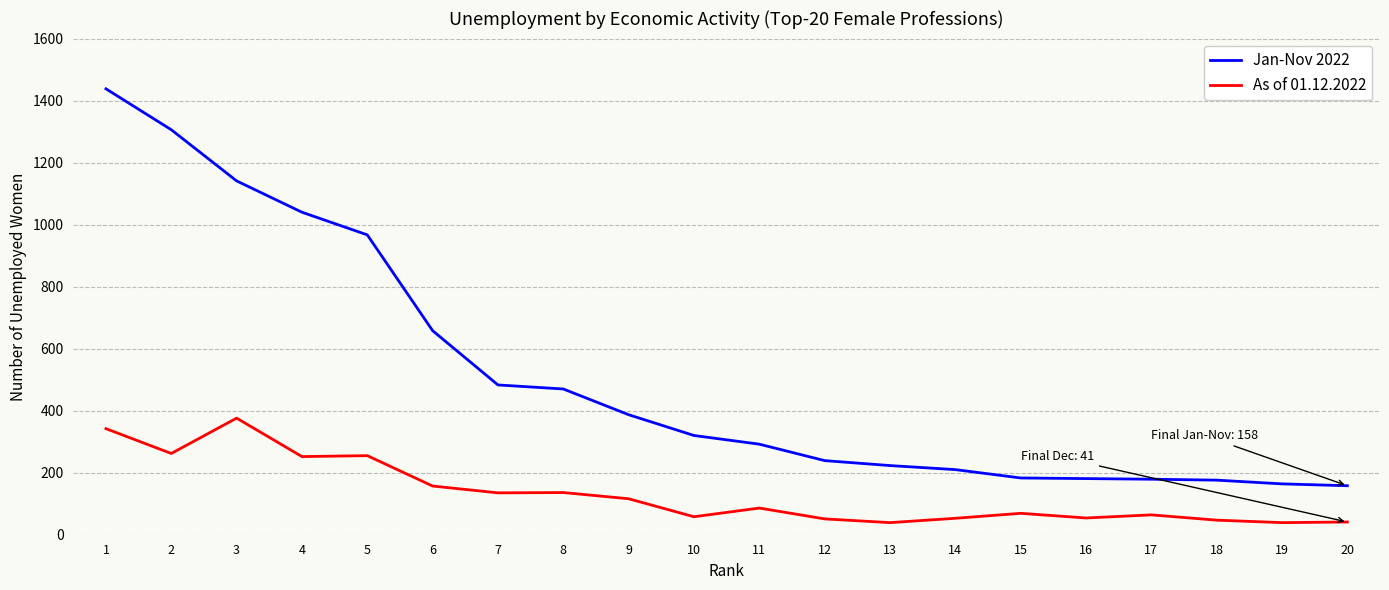

True or false: As of 01.12.2022 and Jan-Nov 2022 cross at least once.

False